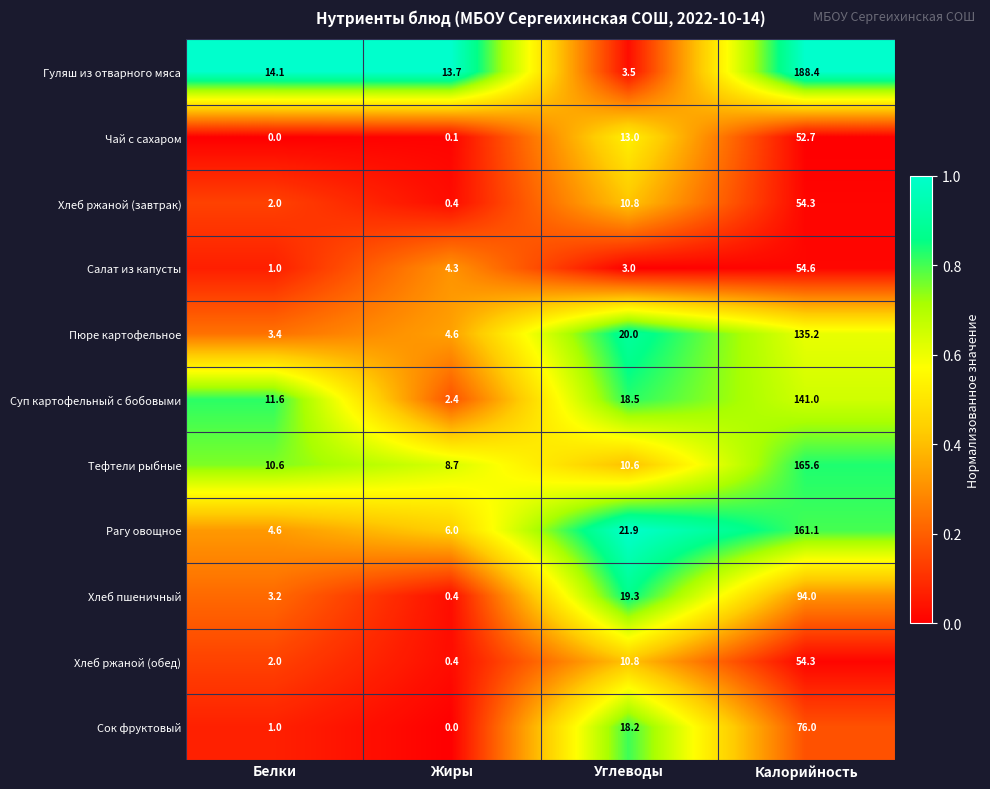

List the labels in order of Хлеб ржаной (завтрак) value, largest first.

Калорийность, Углеводы, Белки, Жиры